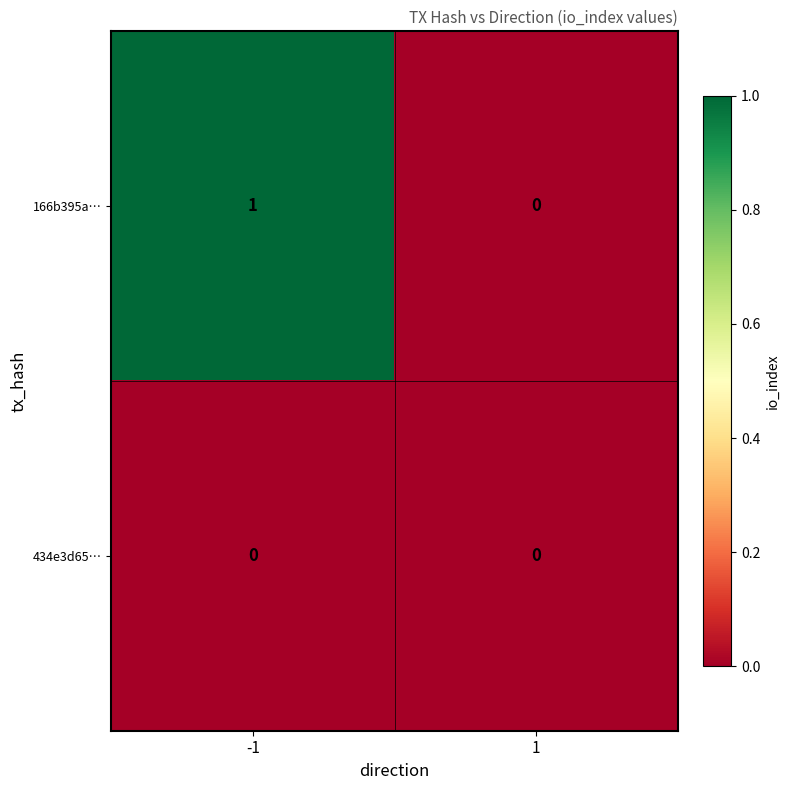

Between -1 and 1, which series saw the biggest shift?

166b395a…